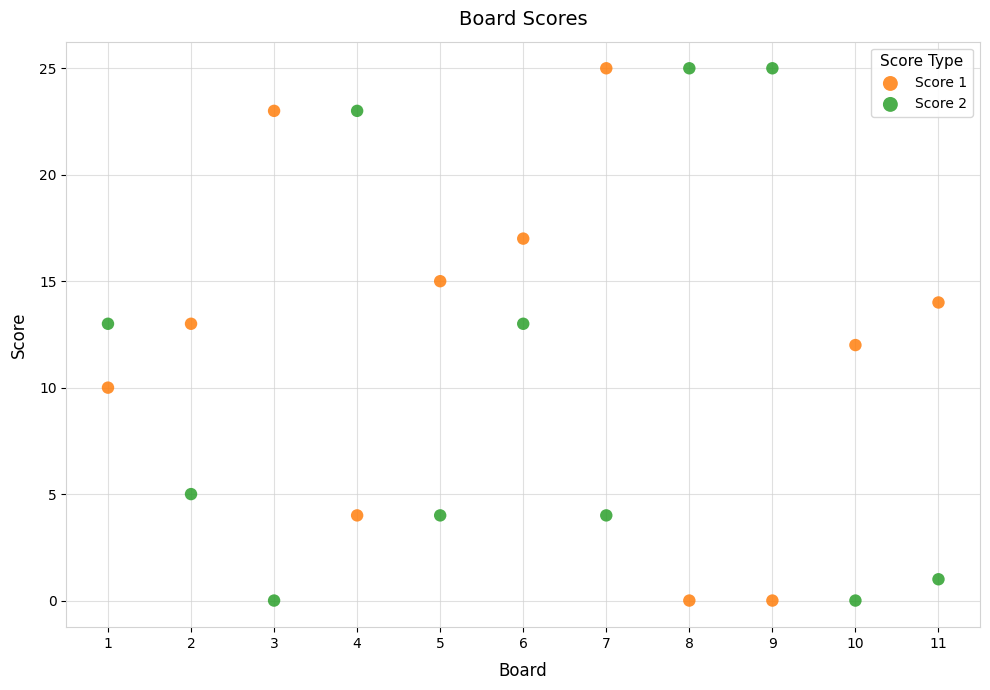

Across all data points, what is the range of X values (max minus min)?

10